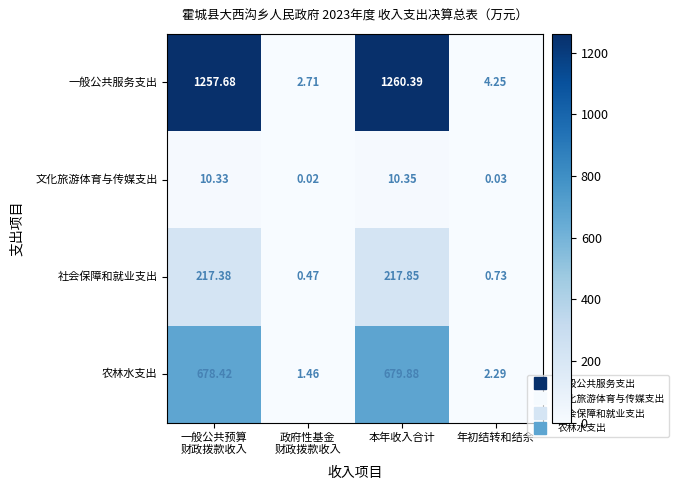

Which series changed the most between 一般公共预算
财政拨款收入 and 本年收入合计?

一般公共服务支出